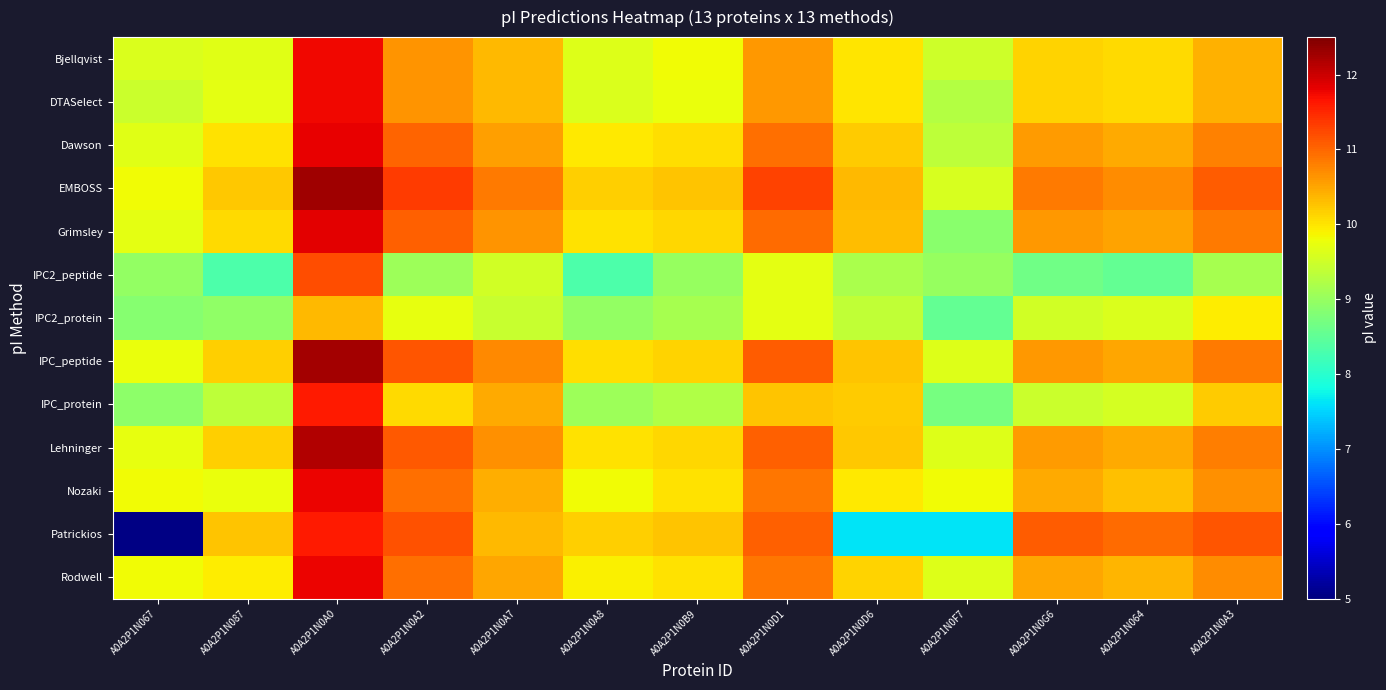

Which has a higher value, A0A2P1N0G6 or A0A2P1N0B9?

A0A2P1N0G6